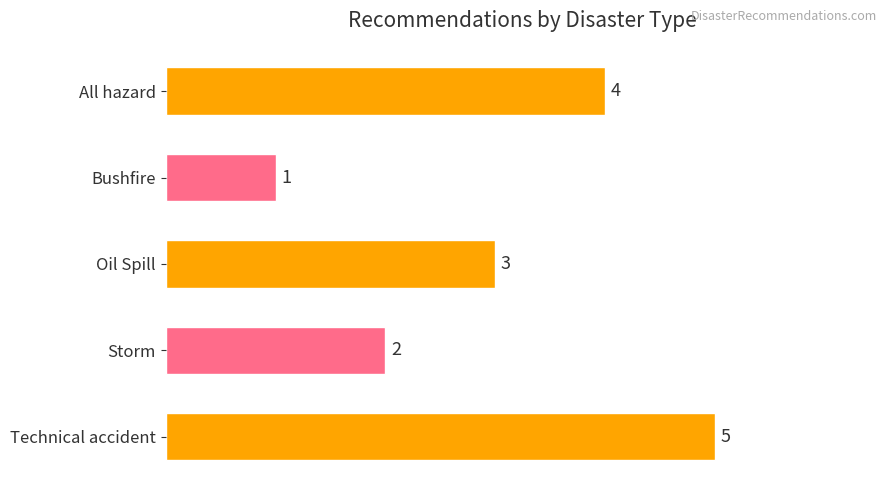

What is the label of the 3rd bar from the bottom?

Oil Spill